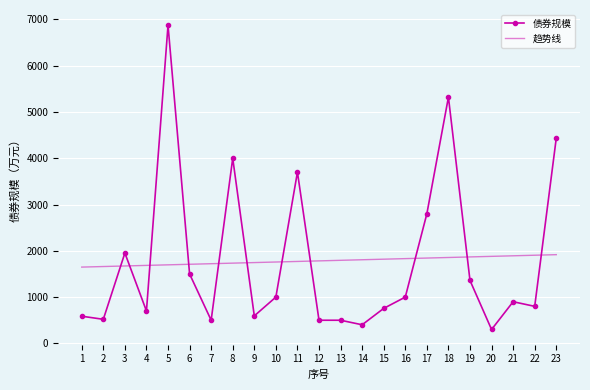

What is the total value across all series at 23?

6351.9